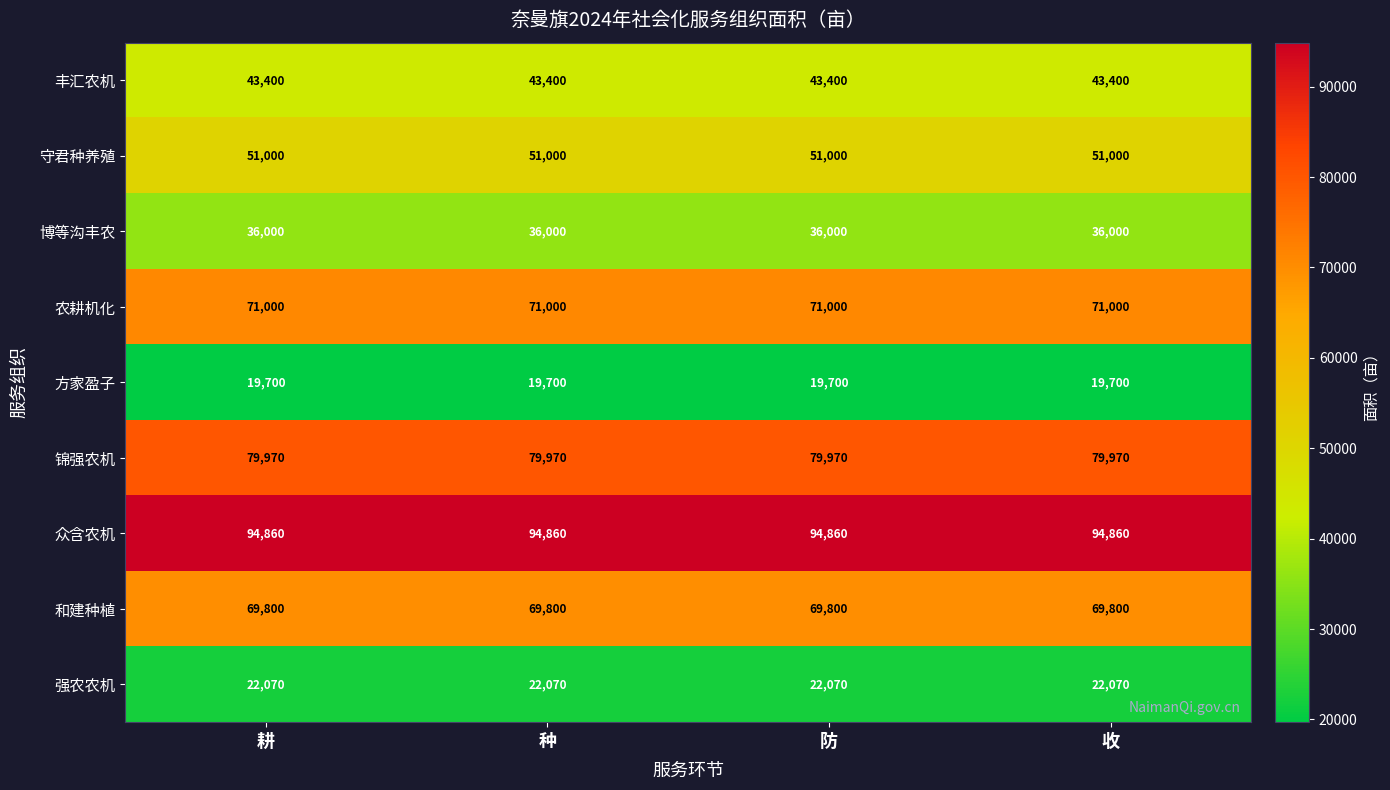

What is the spread (max minus min) of values at 防?

75160